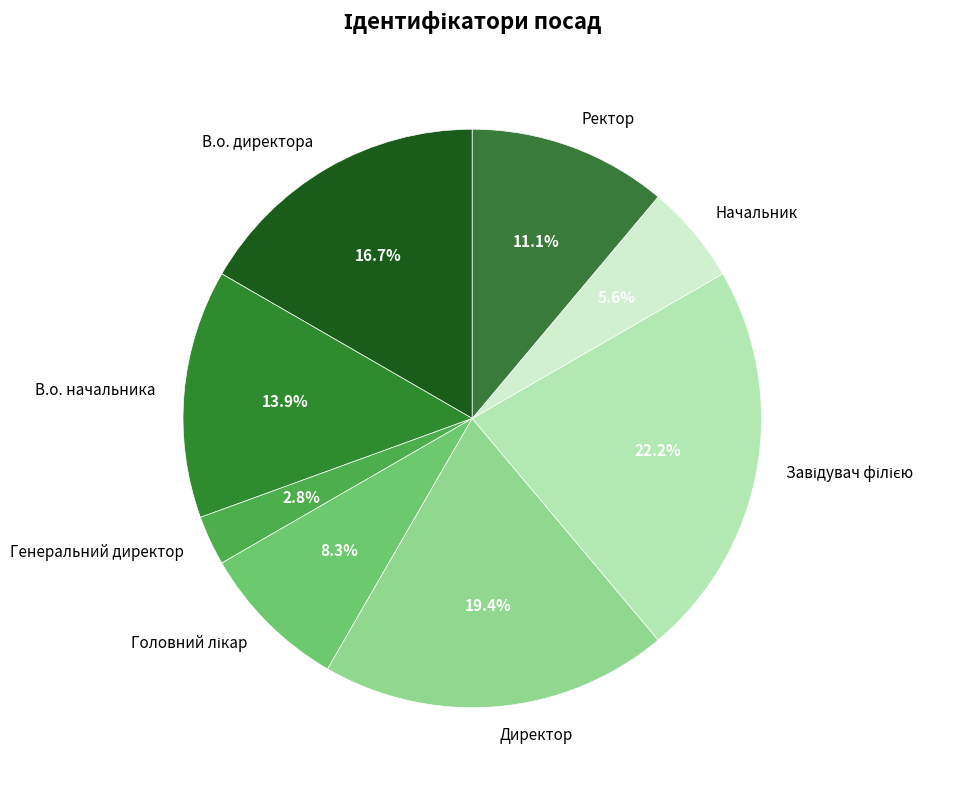

Is there a majority slice in this chart?

No